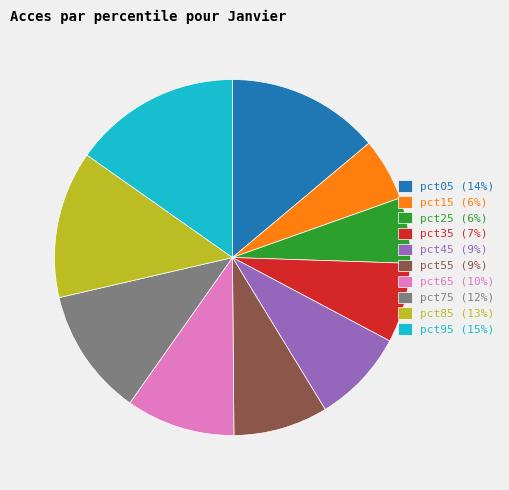

Is it true that pct75 is 20% of the pie?

False